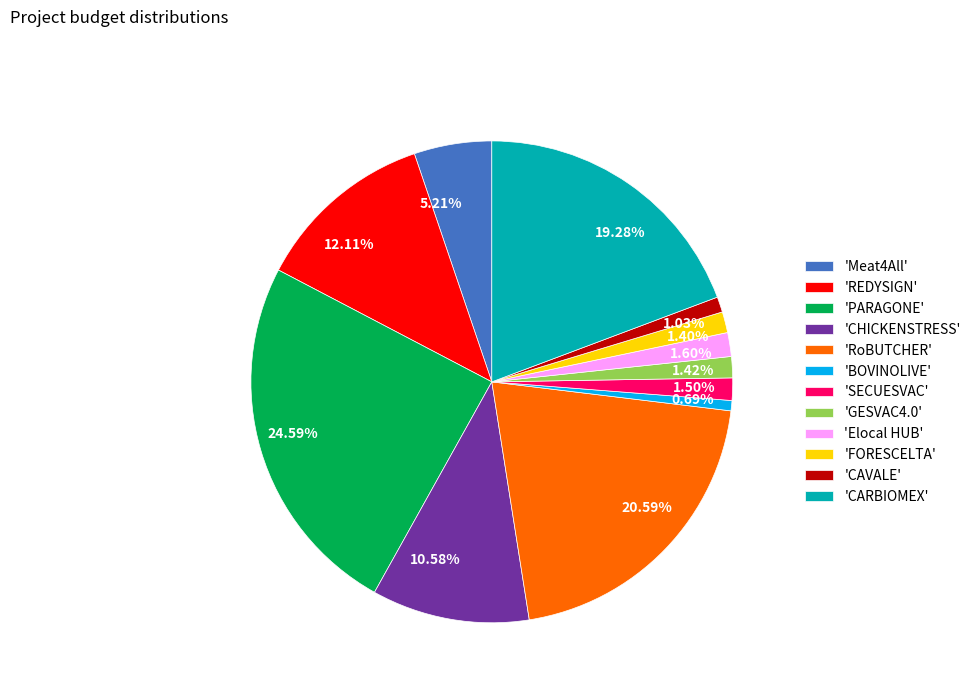

Is there any slice that represents more than half of the pie?

No